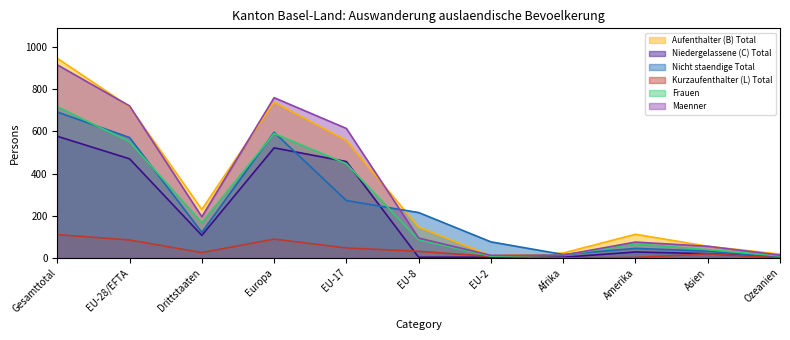

Rank the series by their maximum value, from lowest to highest.

Kurzaufenthalter (L) Total, Niedergelassene (C) Total, Nicht staendige Total, Frauen, Maenner, Aufenthalter (B) Total